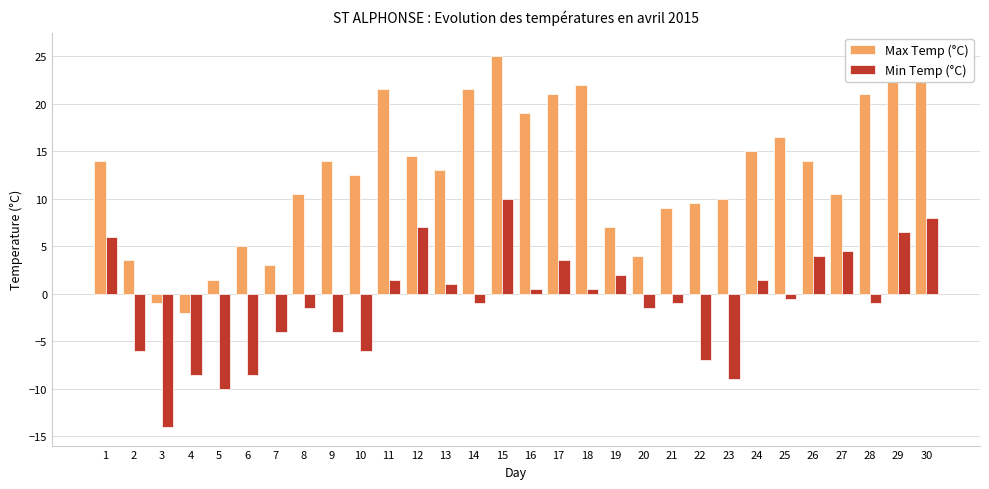

What is the total value across all series at 8?

9.0